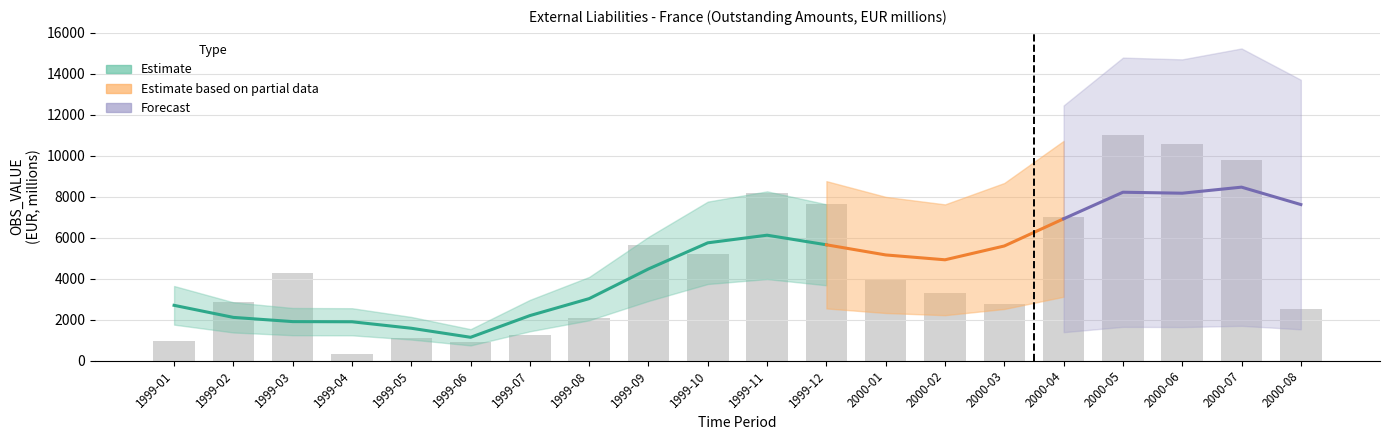

How many bars are there in total?

20